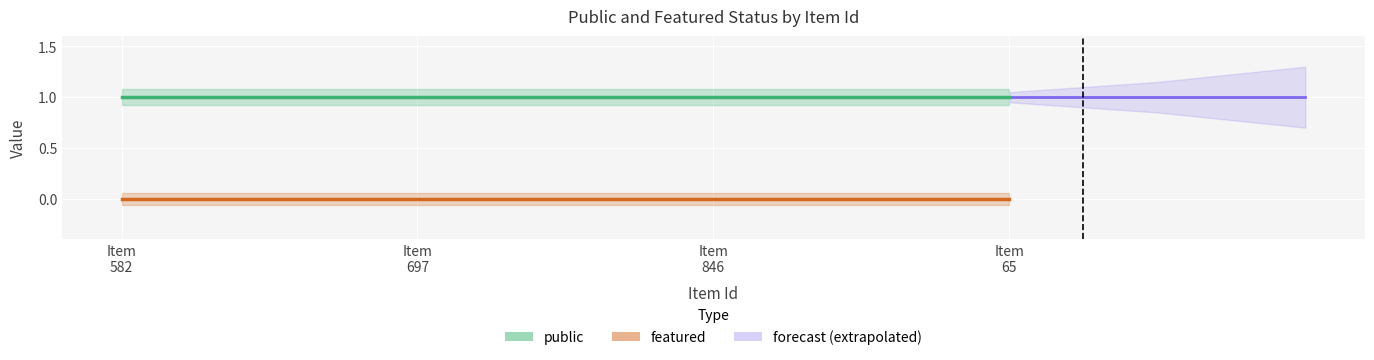

The featured series shows 0 at 846. True or false?

True